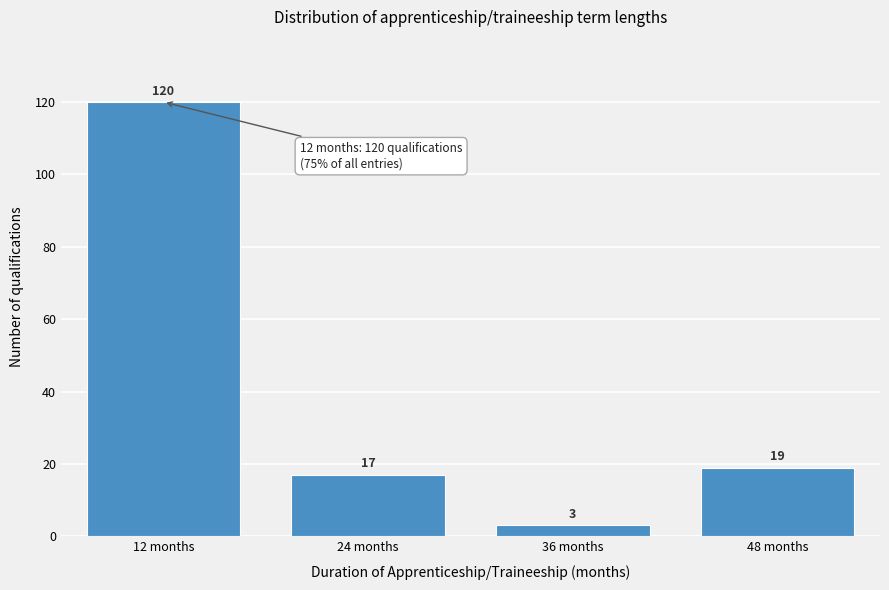

Over which range of the x-axis is the bar tallest?

6 to 18